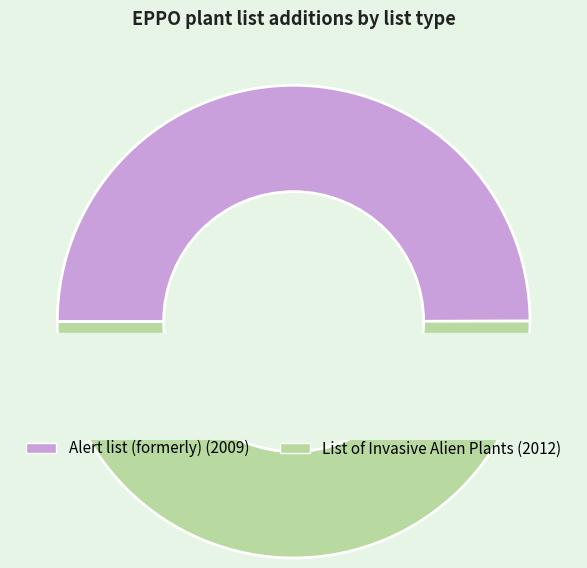

To the nearest percent, what percentage of the pie is List of Invasive Alien Plants?

50%